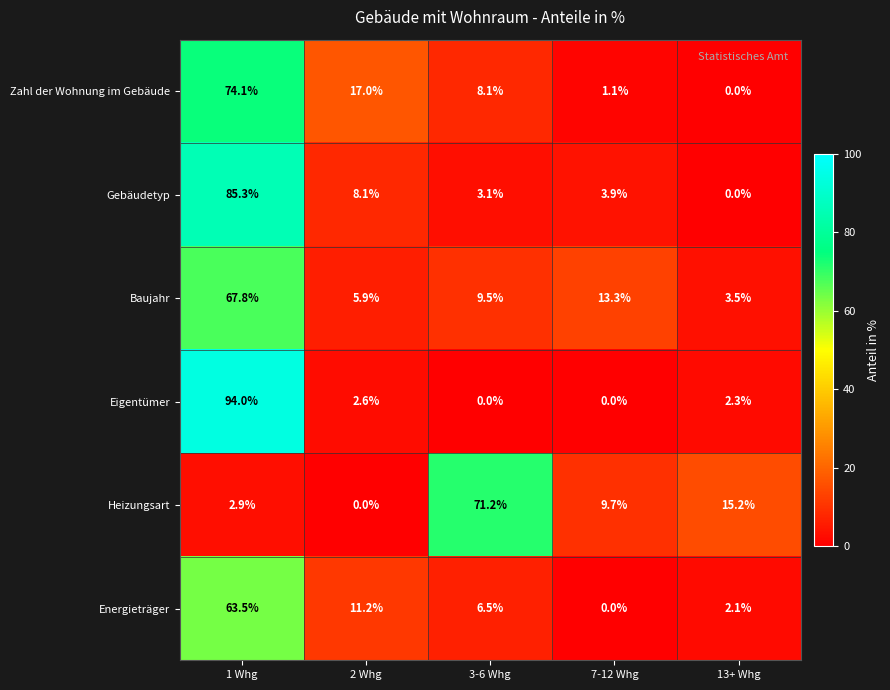

Which series has the widest spread of values?

Eigentümer